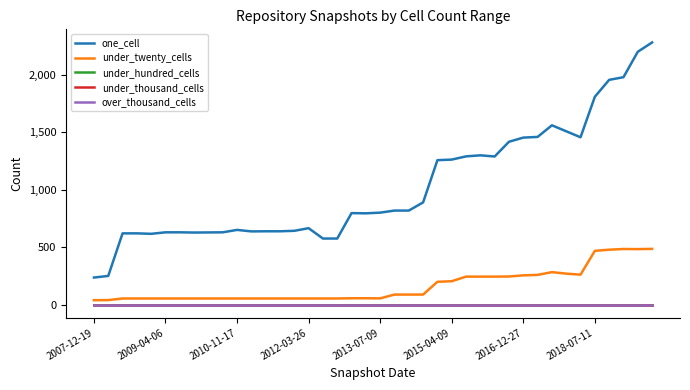

Does the chart have visible grid lines?

No